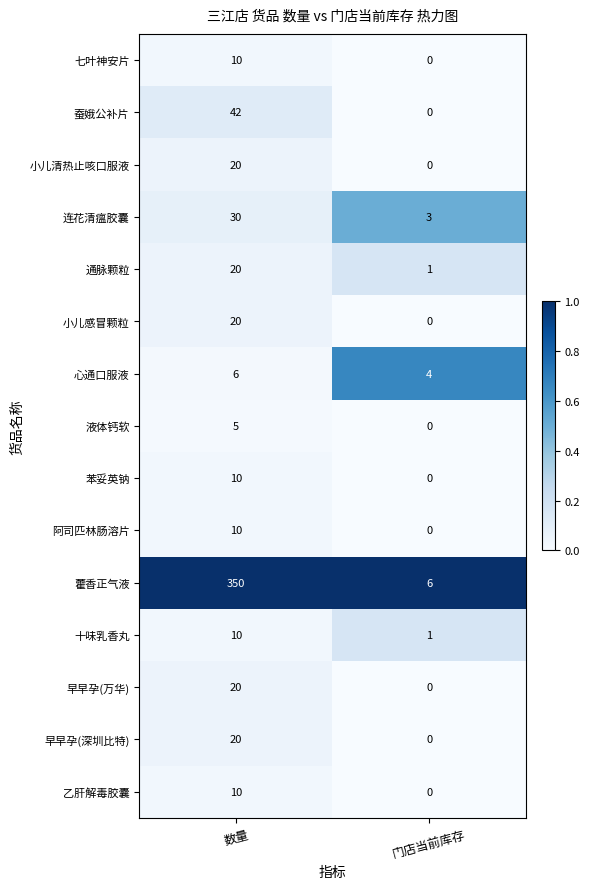

What is the greatest value displayed?

350